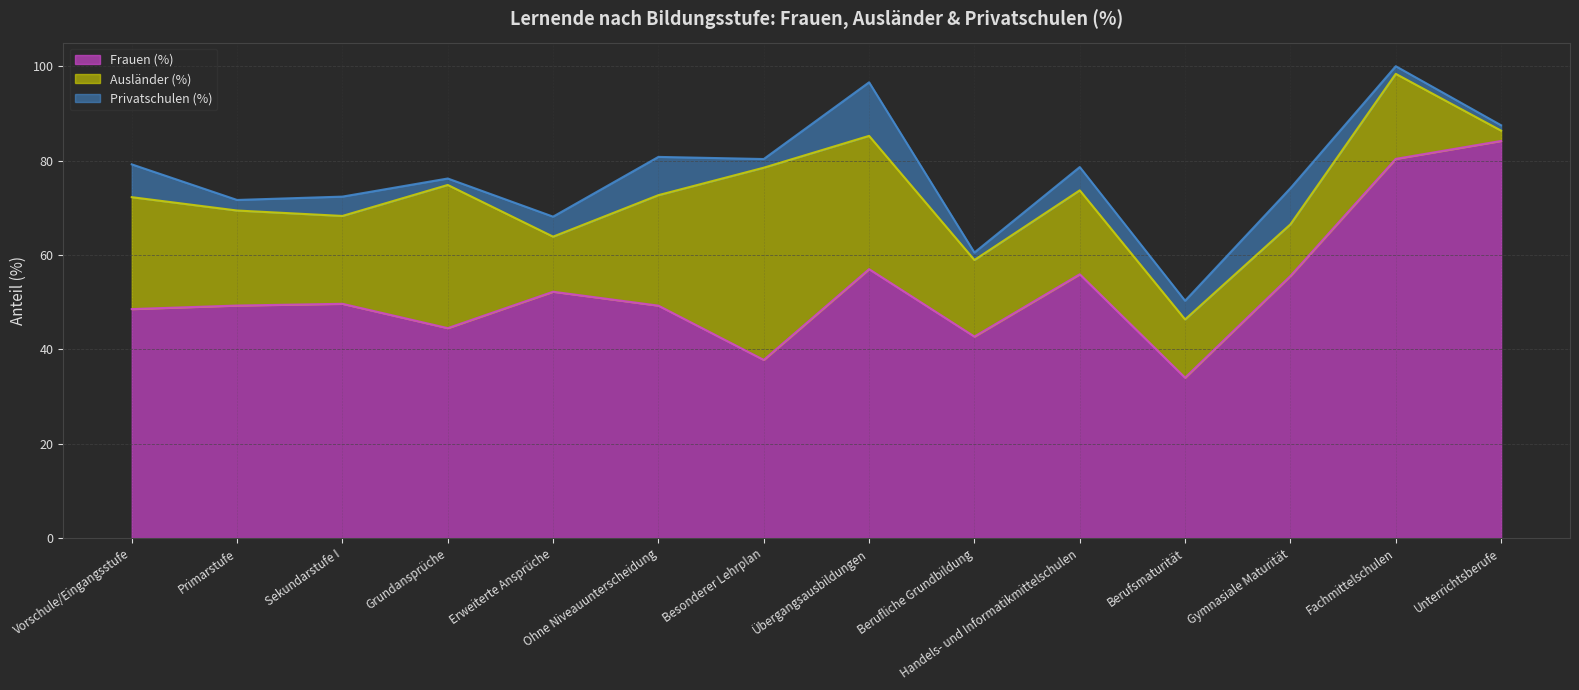

True or false: Privatschulen (%) and Frauen (%) cross at least once.

False